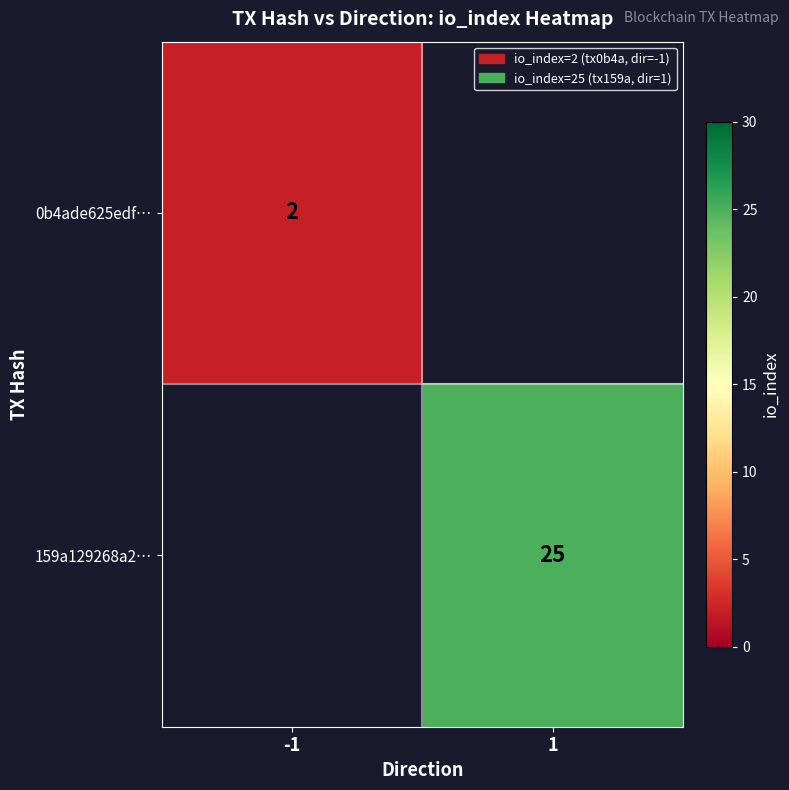

The value of 0b4ade625edf… at -1 is 1. True or false?

False